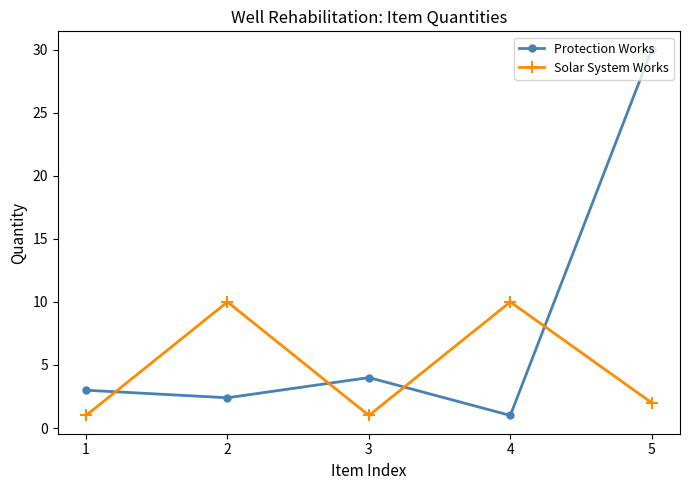

How many times do Solar System Works and Protection Works cross each other?

4